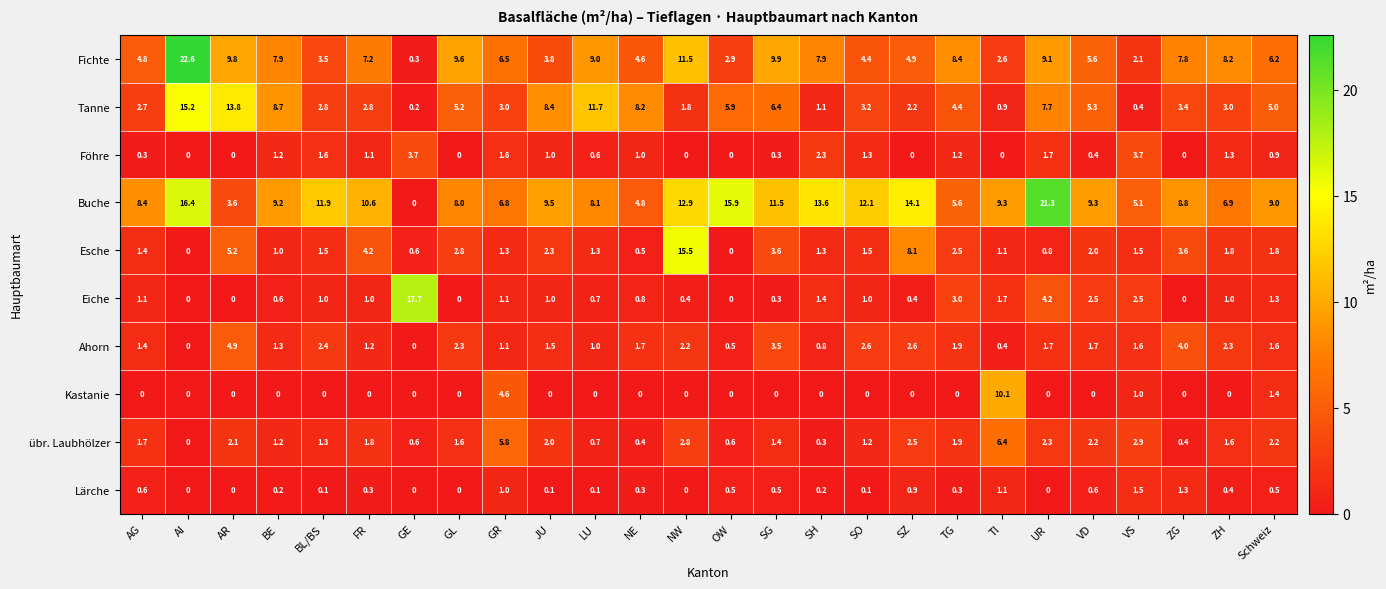

At how many categories does at least one series exceed 2?

26